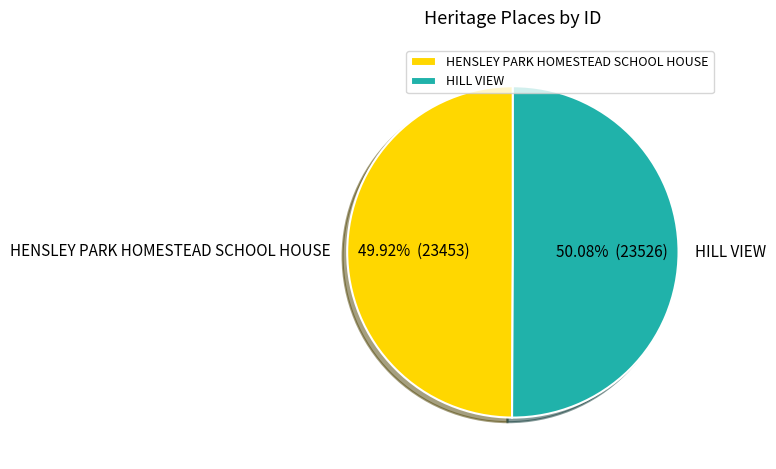

True or false: HENSLEY PARK HOMESTEAD SCHOOL HOUSE accounts for 60% of the total.

False